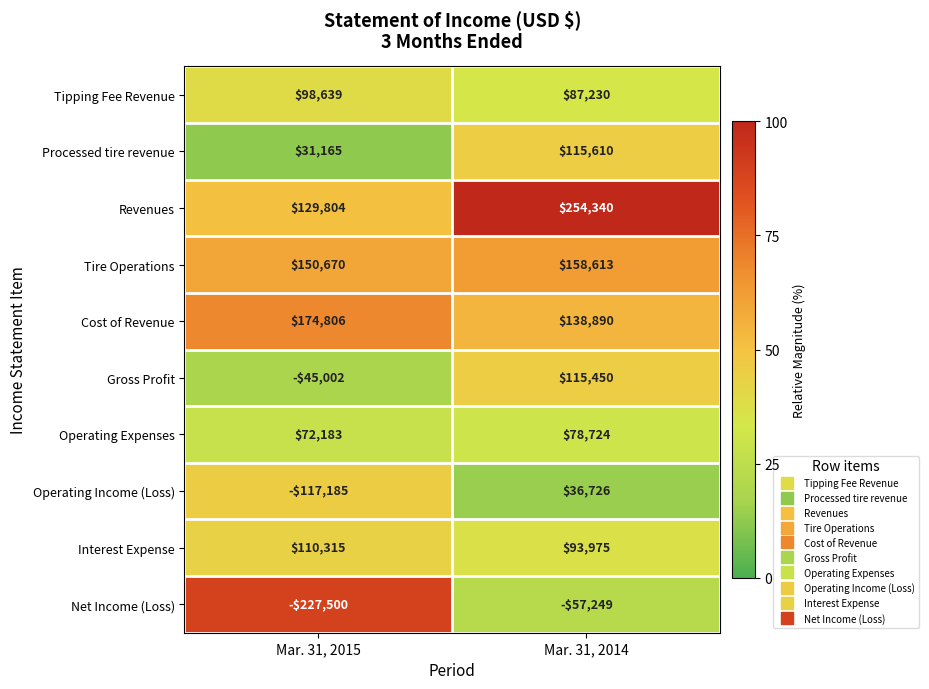

Rank the series by their maximum value, from highest to lowest.

Revenues, Cost of Revenue, Tire Operations, Processed tire revenue, Gross Profit, Interest Expense, Tipping Fee Revenue, Operating Expenses, Operating Income (Loss), Net Income (Loss)